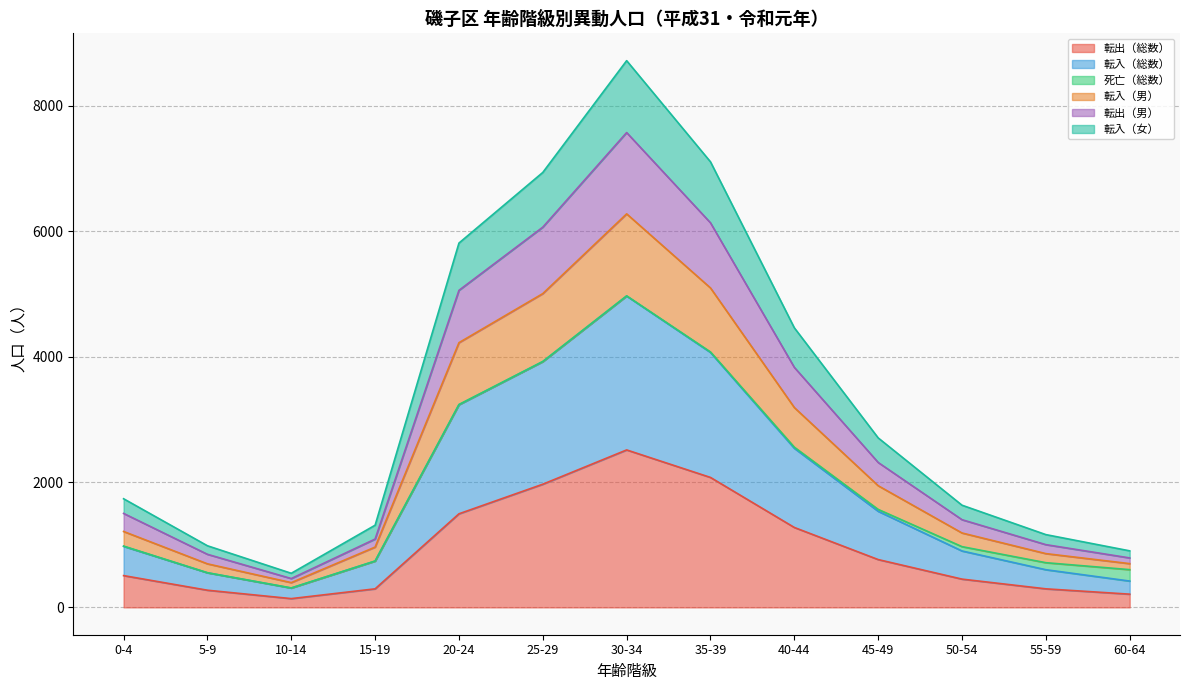

The value of 転出（総数） at 30-34 is 2512. True or false?

True